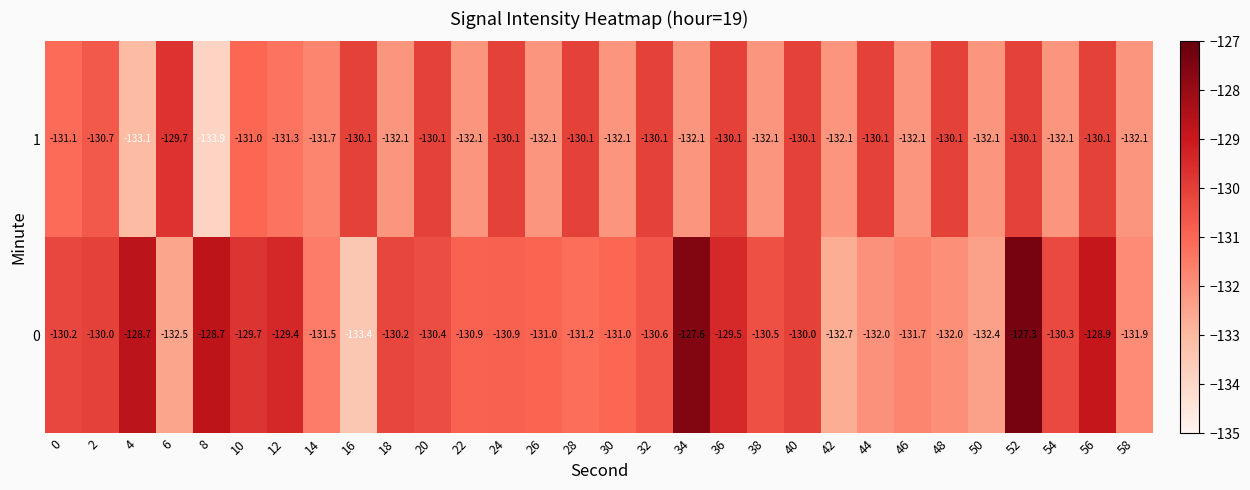

What is the smallest value displayed?

-133.9